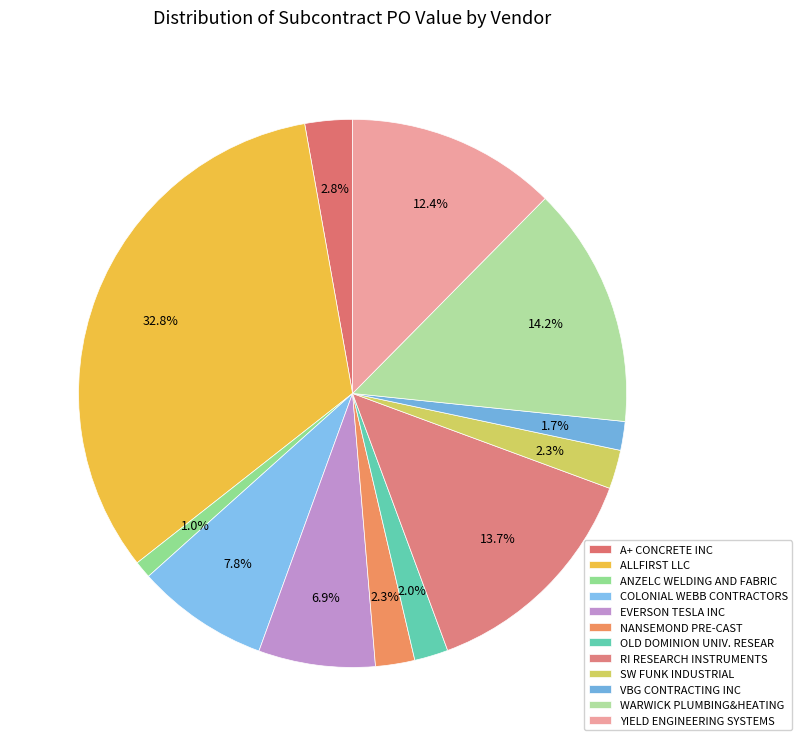

How many segments does this pie chart have?

12